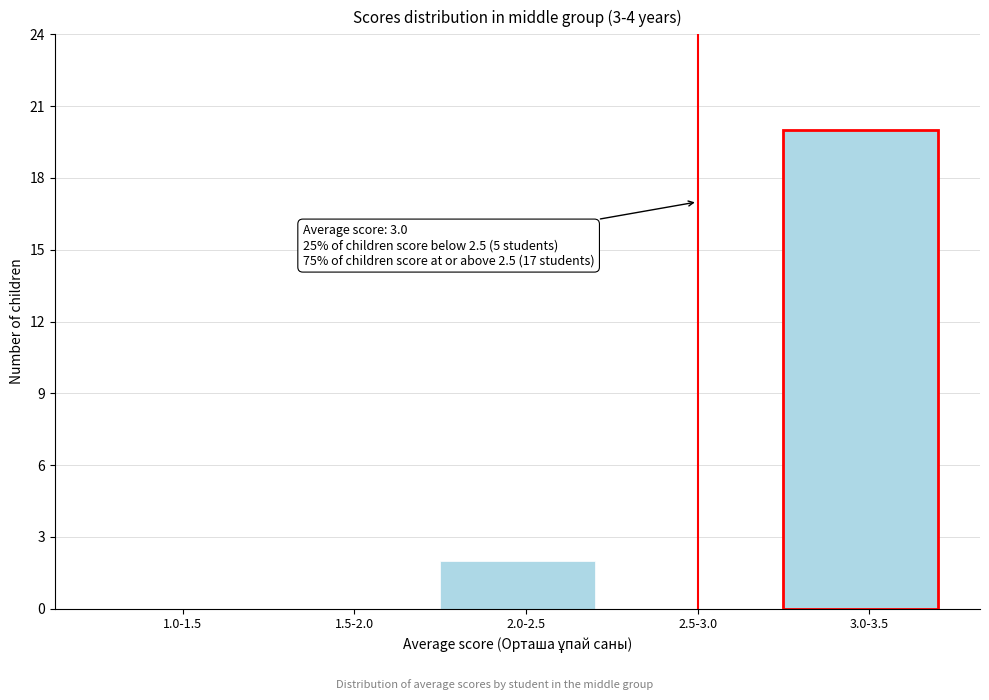

Reading left to right, what are all the values shown in this chart?

1.0-1.5=0	1.5-2.0=0	2.0-2.5=2	2.5-3.0=0	3.0-3.5=20